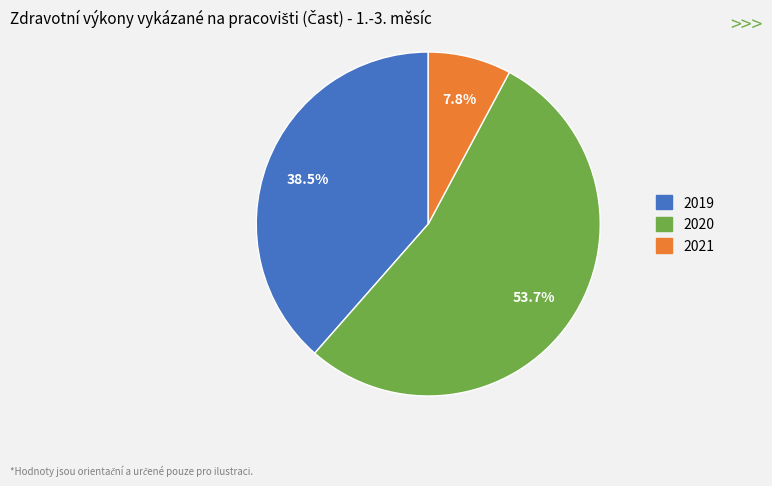

Count the number of slices in the pie.

3